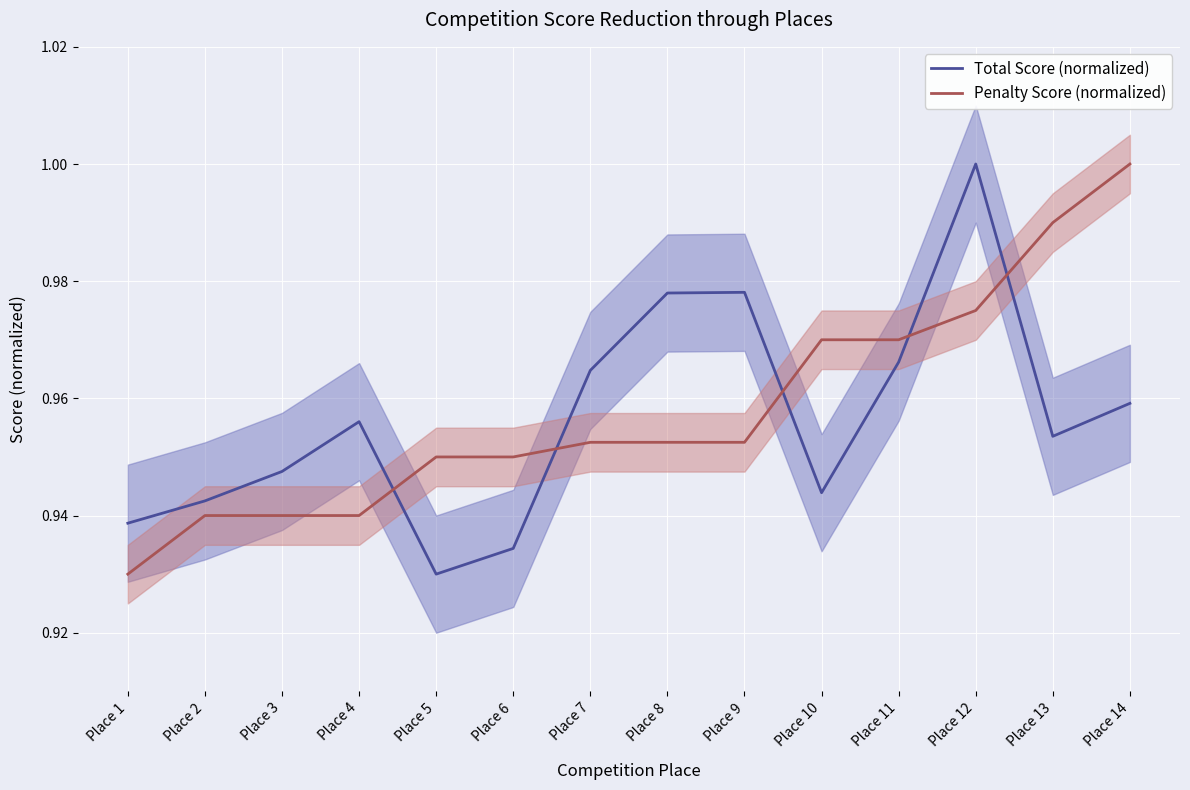

At which label is Penalty Score (normalized) closest to 0?

Place 1